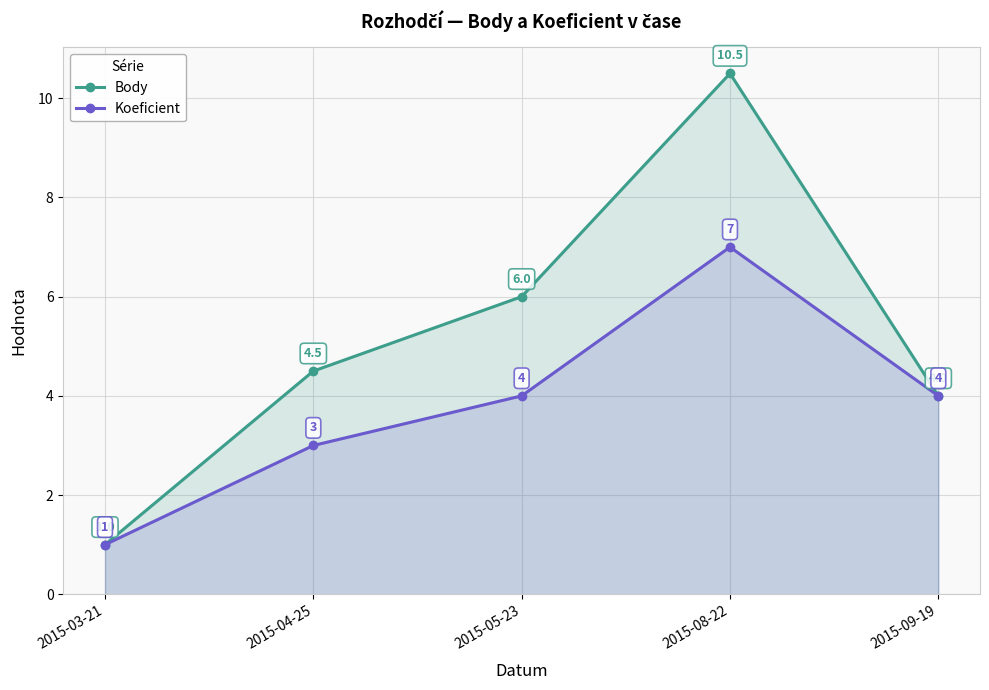

True or false: Body and Koeficient cross at least once.

False